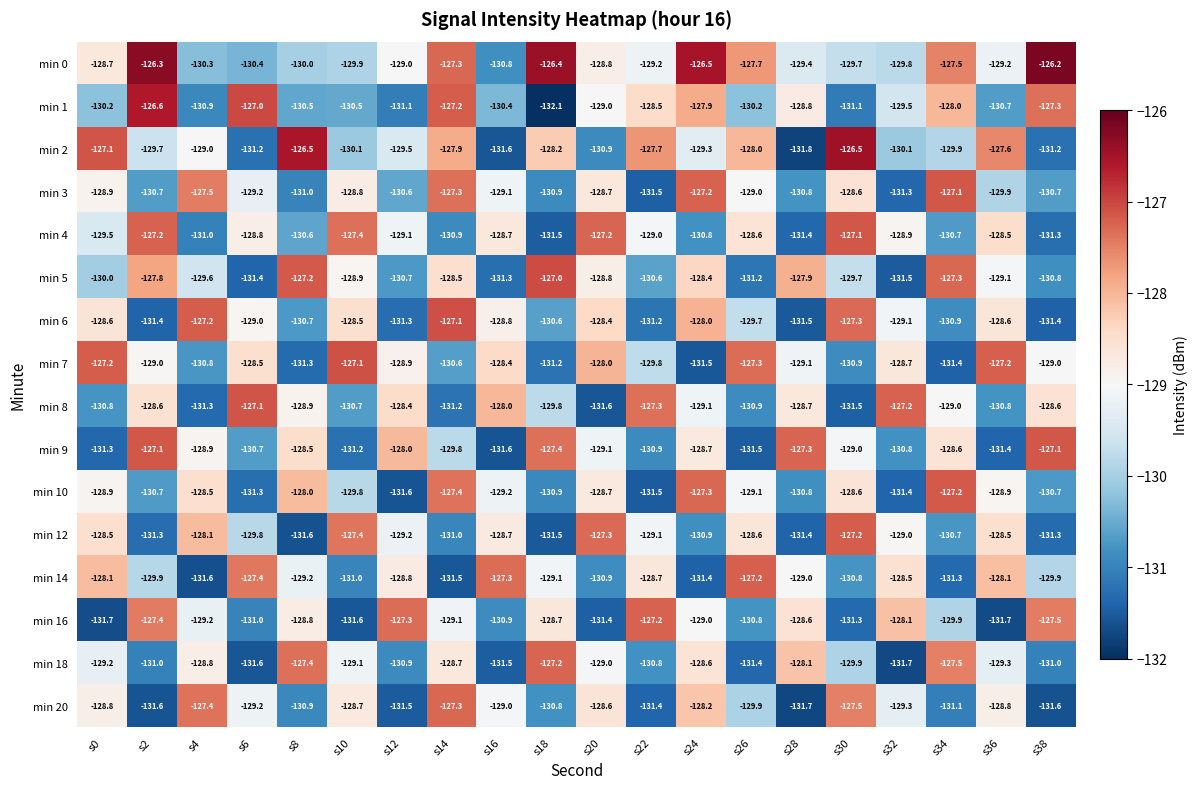

At s12, list the series in order from smallest to largest.

min 10, min 20, min 6, min 1, min 18, min 5, min 3, min 2, min 12, min 4, min 0, min 7, min 14, min 8, min 9, min 16